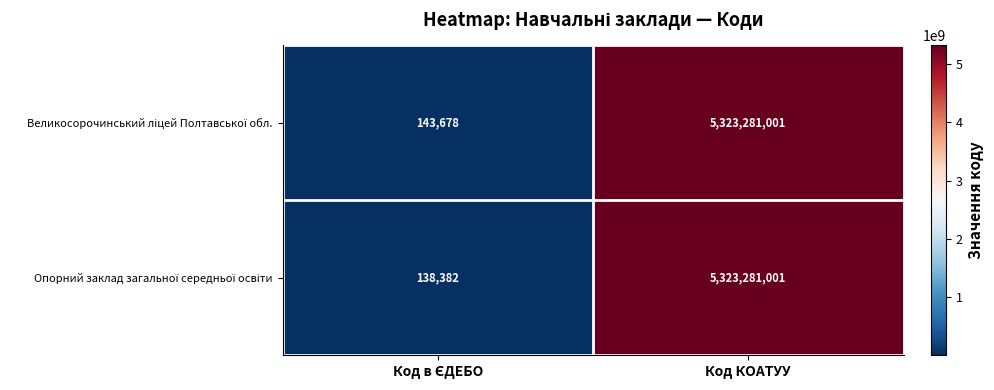

What is the maximum value shown in the chart?

5323281001